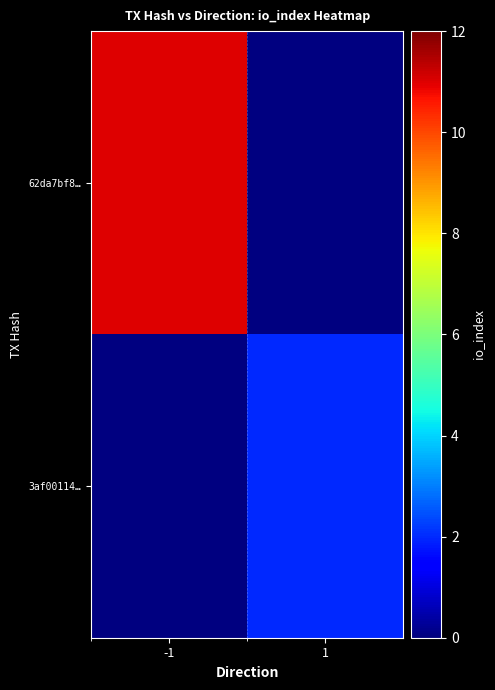

At which category is the sum across all series the highest?

-1